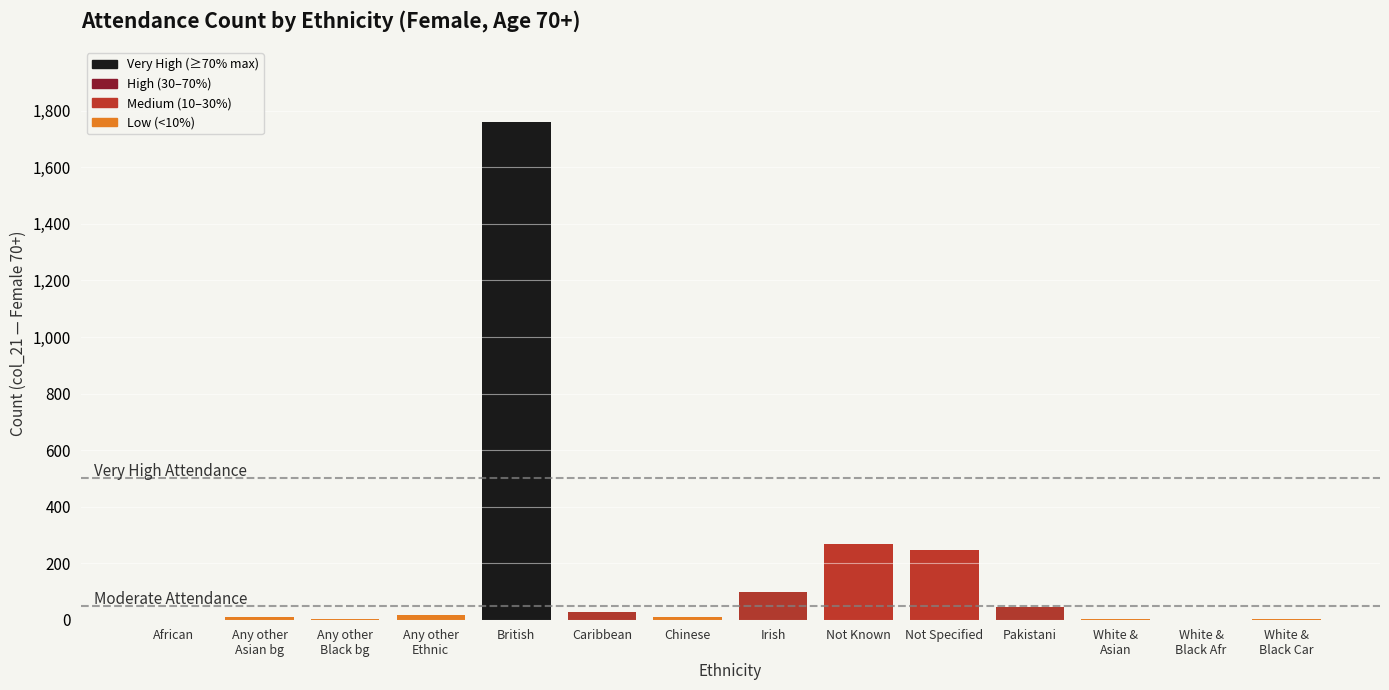

The value at Not Known is 268. True or false?

True